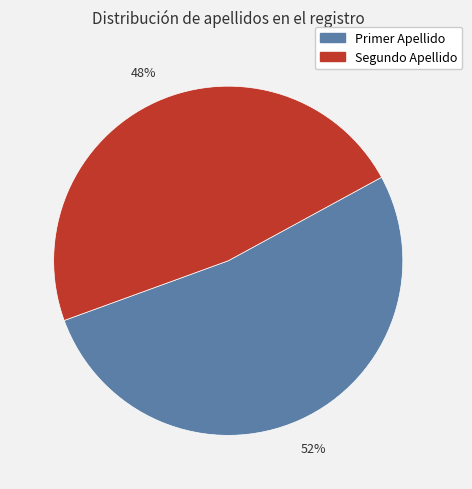

Approximately how many times larger is the value at Primer Apellido compared to Segundo Apellido?

1.1